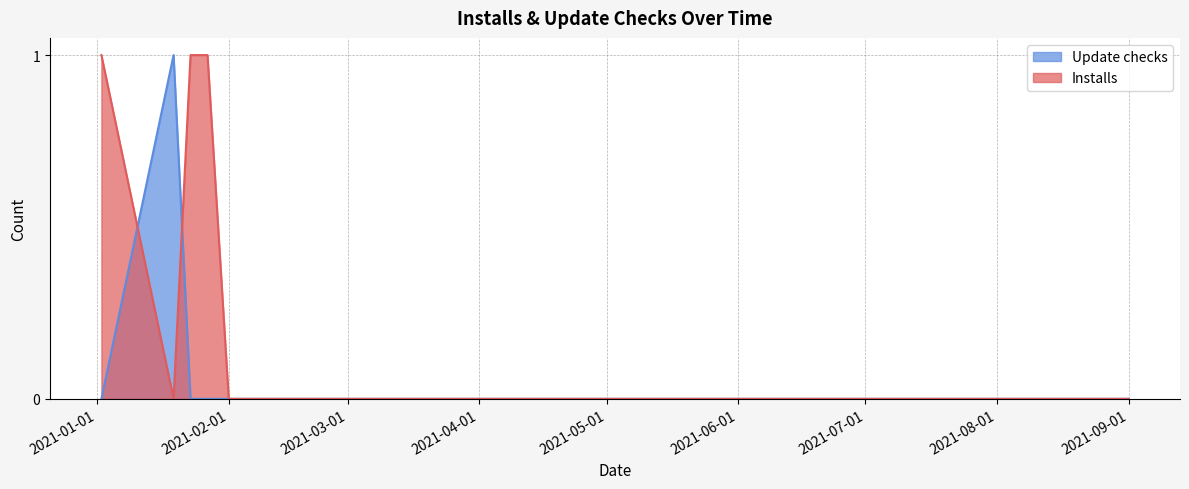

True or false: Update checks has more than 0 points higher than both neighbors.

True